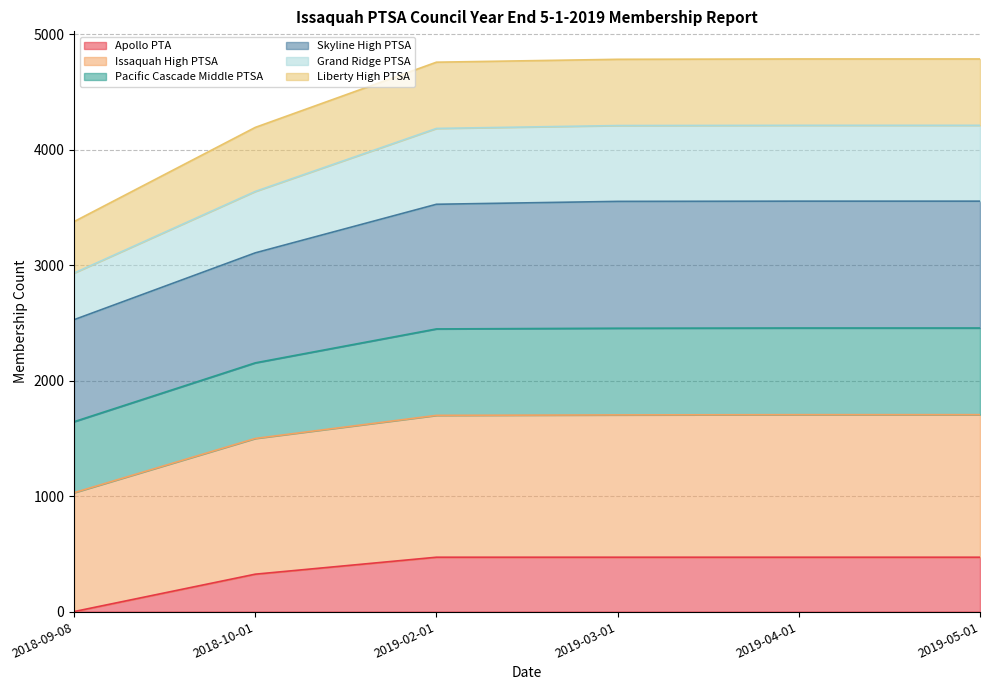

Does the chart display data point markers on the line(s)?

No